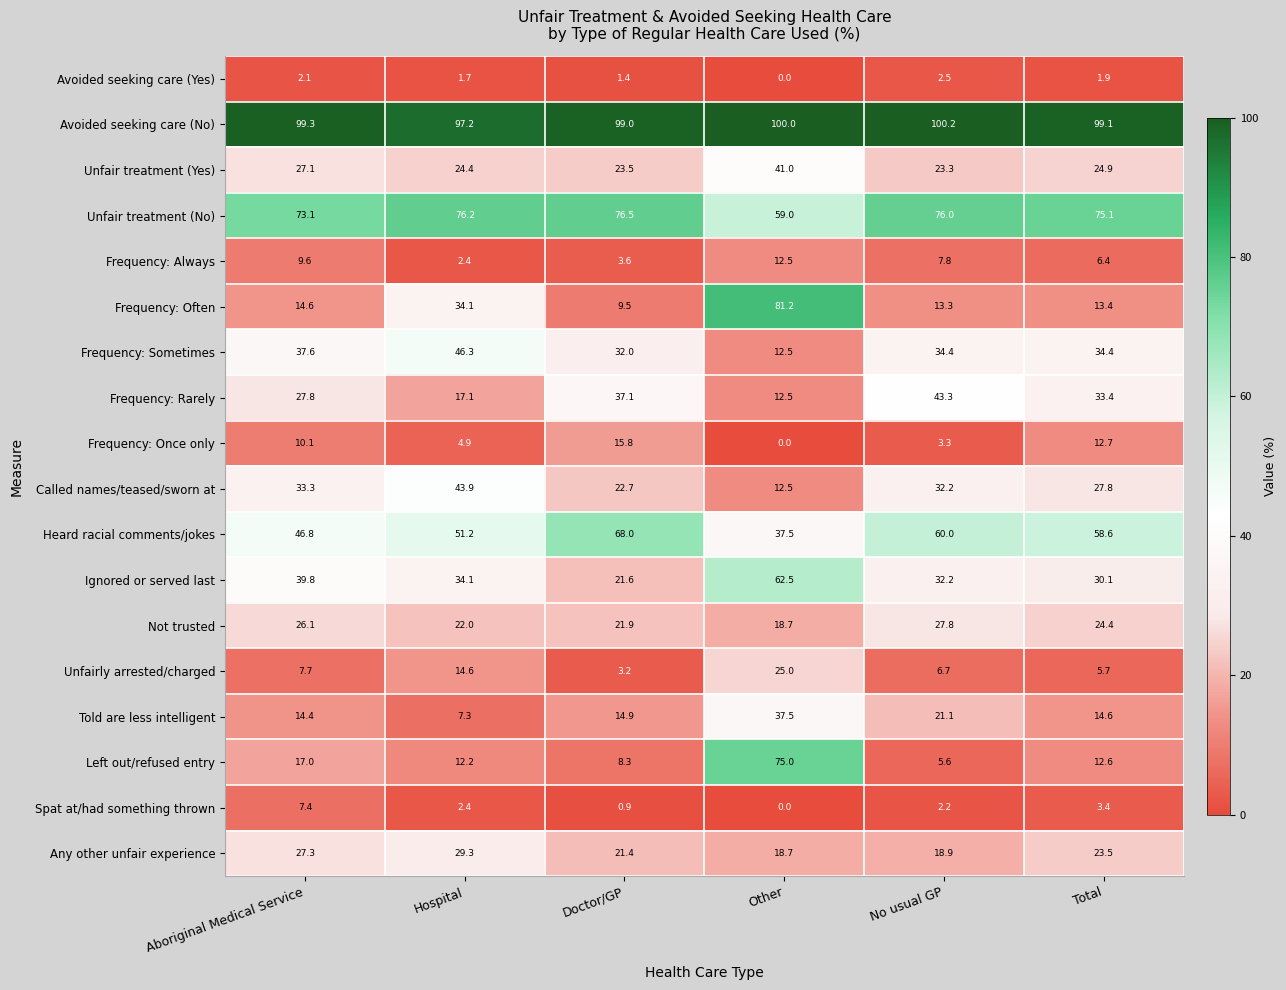

At which label does Frequency: Sometimes reach its minimum?

Other